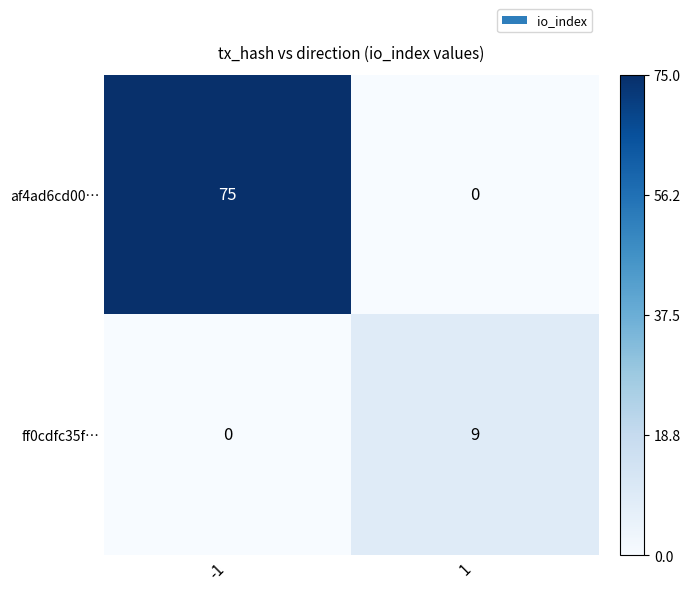

Reading left to right, what are all the values shown in this chart?

af4ad6cd00…: 75	0
ff0cdfc35f…: 0	9